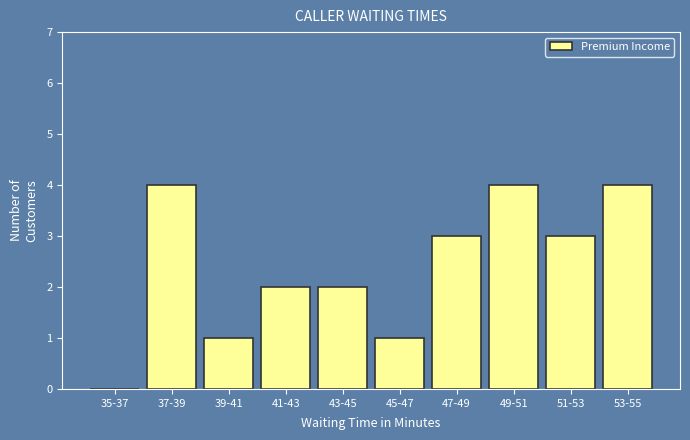

Reading left to right, extract all data points from this chart.

35-37=0	37-39=4	39-41=1	41-43=2	43-45=2	45-47=1	47-49=3	49-51=4	51-53=3	53-55=4